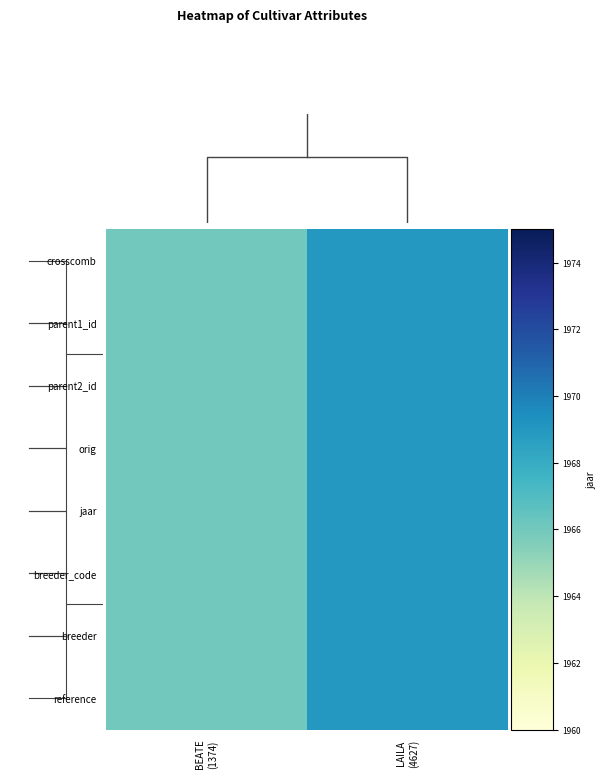

What is the maximum value for crosscomb?

1969